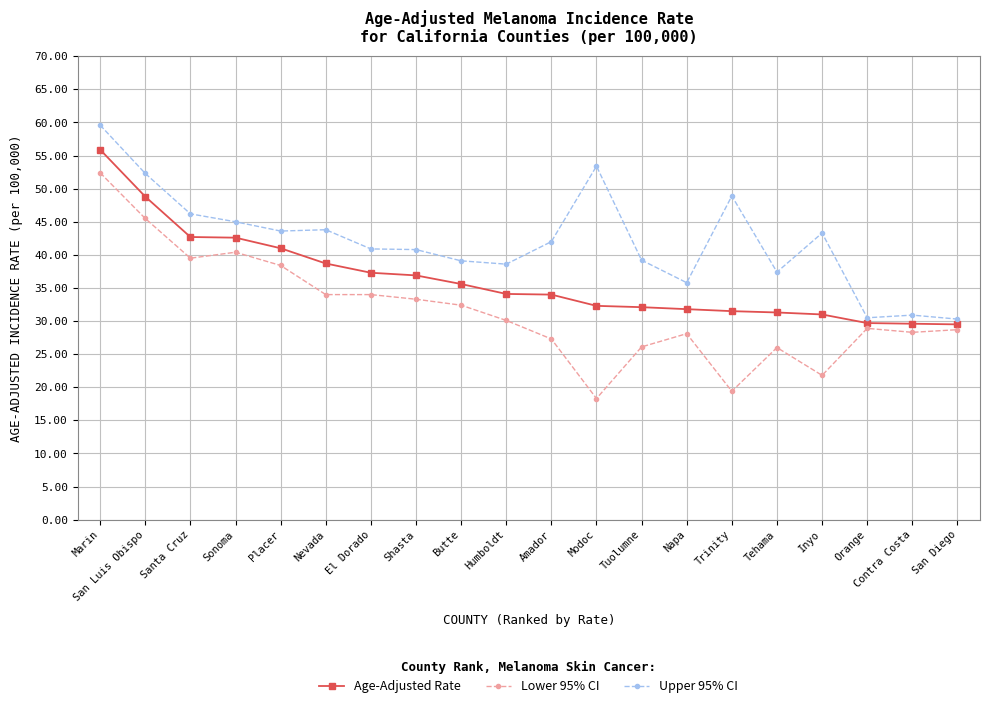

List the series in order of their peak value, lowest first.

Lower 95% CI, Age-Adjusted Rate, Upper 95% CI